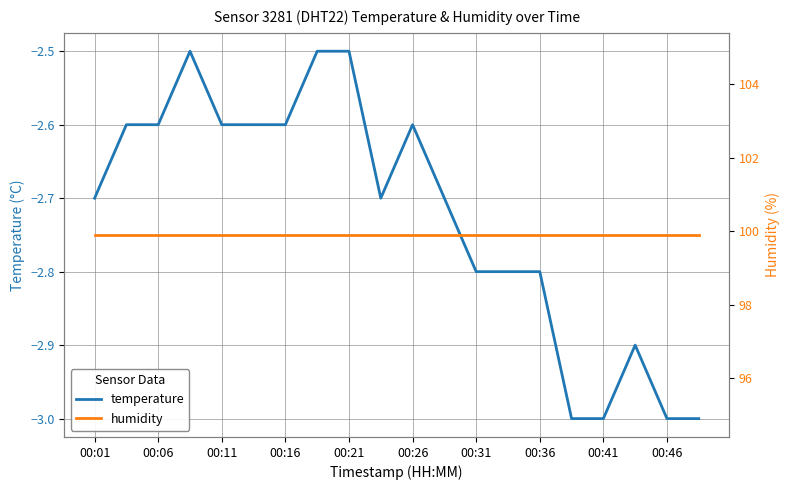

True or false: temperature has a value of -3.7 at 00:31.

False